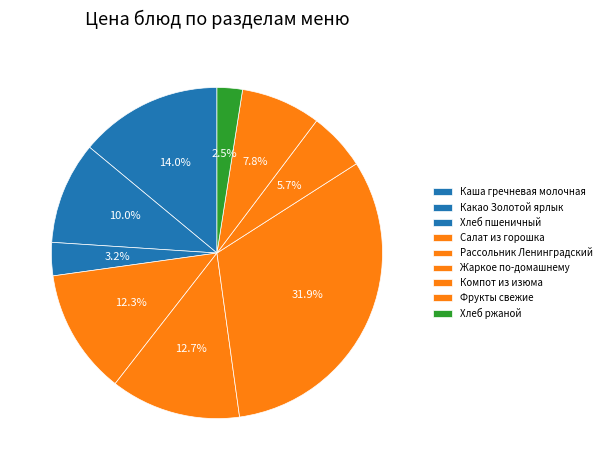

What percentage is NOT represented by Хлеб ржаной?

97.5%